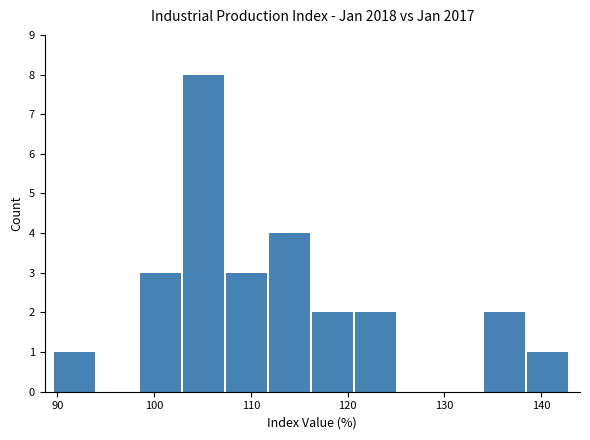

What is the height of the bar covering 99 to 103 on the x-axis? Neither the bar edges nor the heights are printed on the chart, so give them approximately, as read against the axes.

3